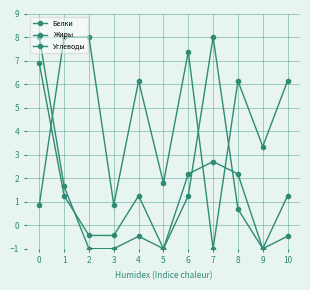

How many values in the Белки series exceed 1?

6